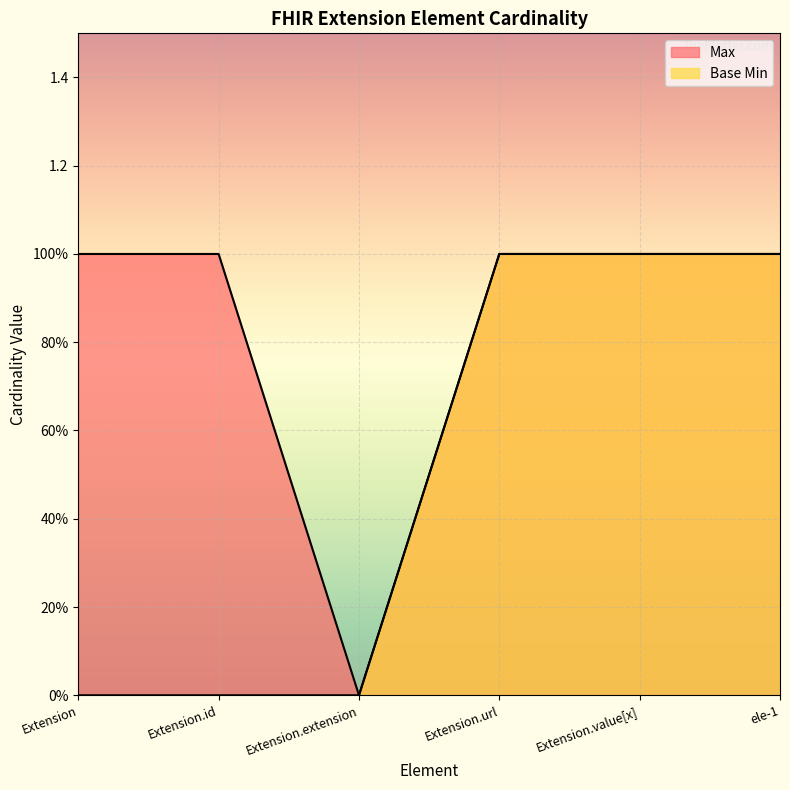

What is the difference between the second highest and minimum values in the Base Min series?

1